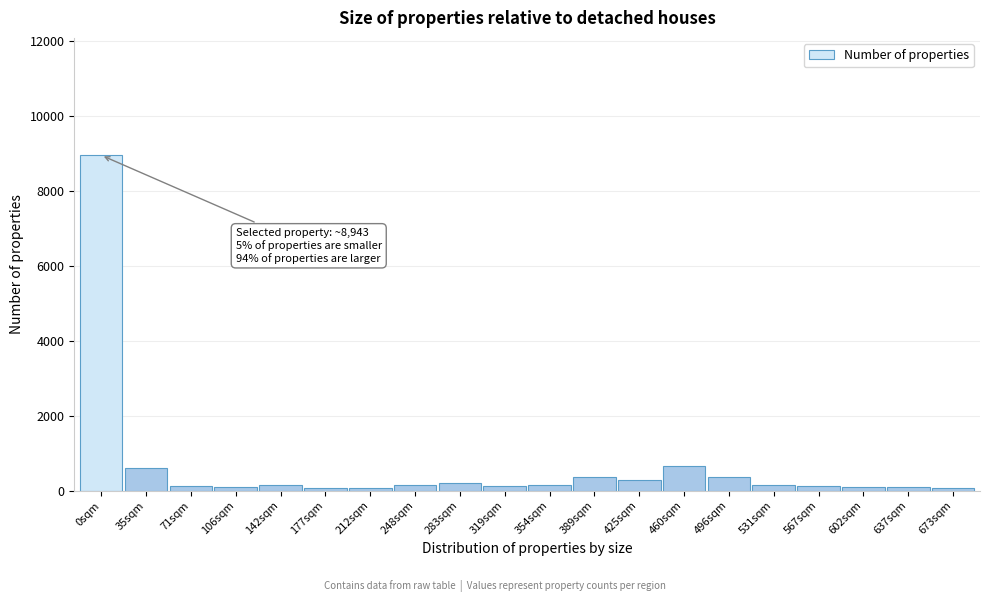

True or false: the data shows 116 at 567sqm.

True